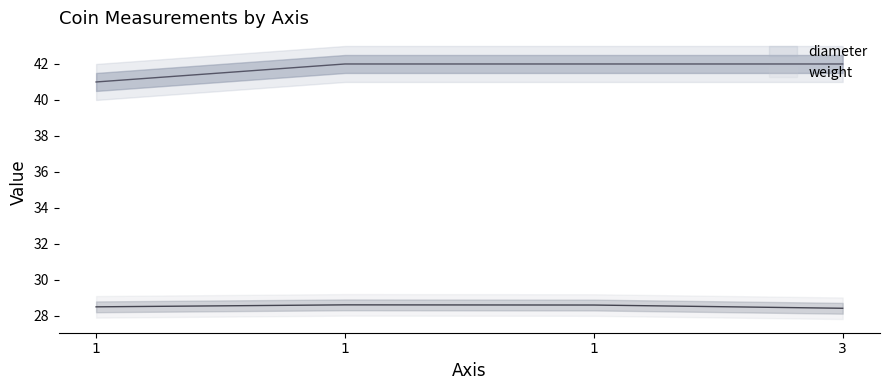

True or false: diameter and weight cross at least once.

False